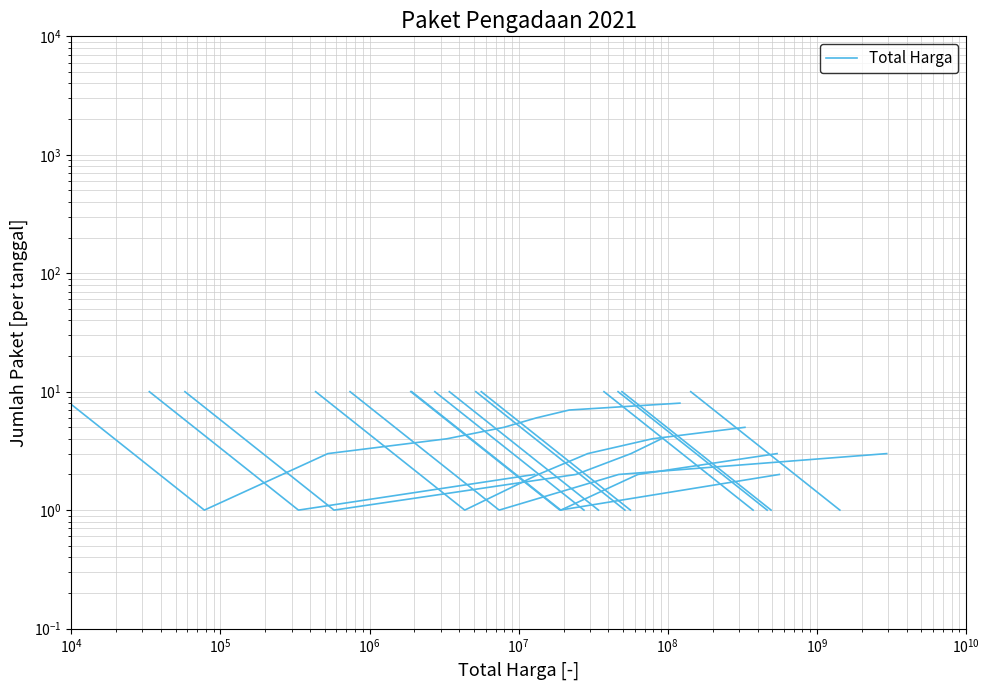

What is the sum of the values at $\mathdefault{10^{5}}$ and $\mathdefault{10^{3}}$?

12